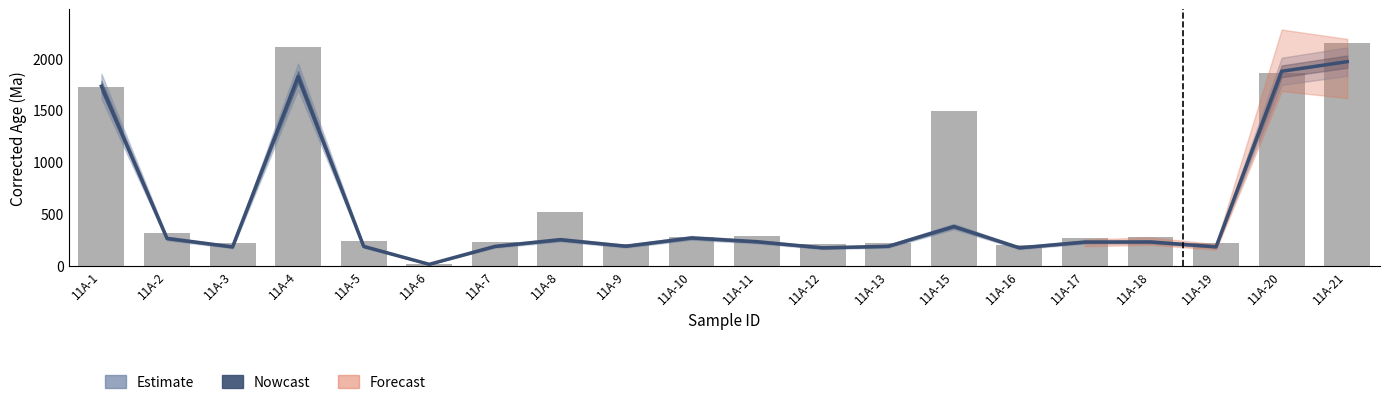

Between 11A-12 and 11A-1, which is larger?

11A-1